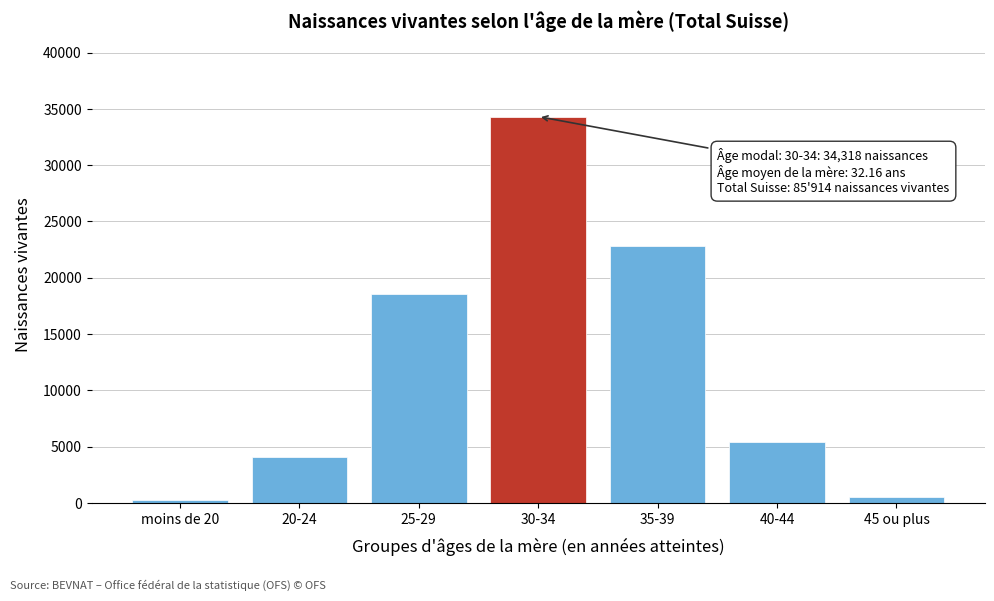

Reading left to right, what are all the values shown in this chart?

229	4095	18578	34318	22795	5408	491